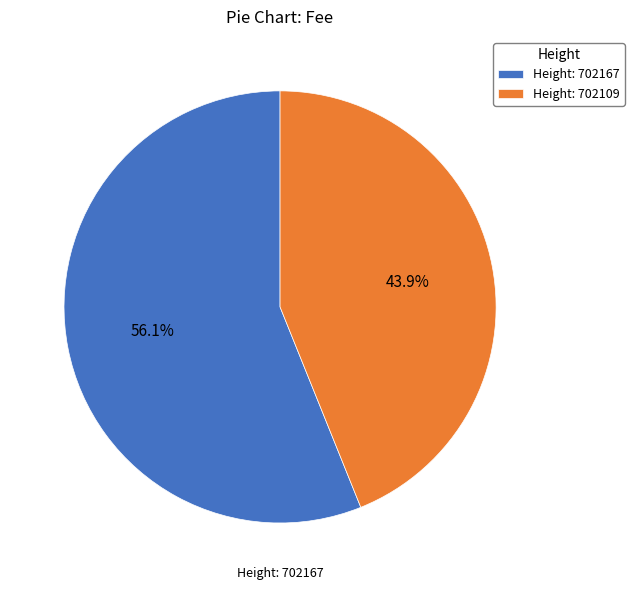

Rank the categories by value from highest to lowest.

Height: 702167, Height: 702109